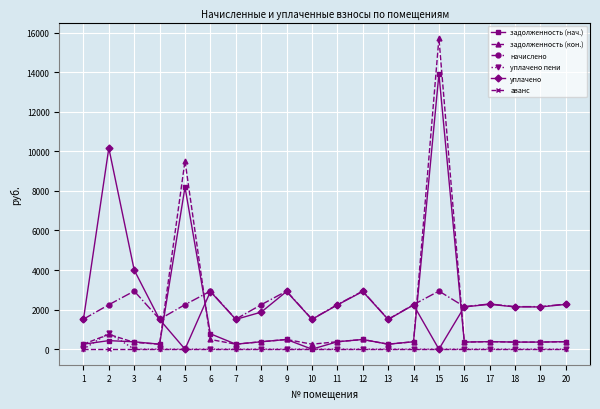

True or false: начислено has a value of 543.5 at 13.

False